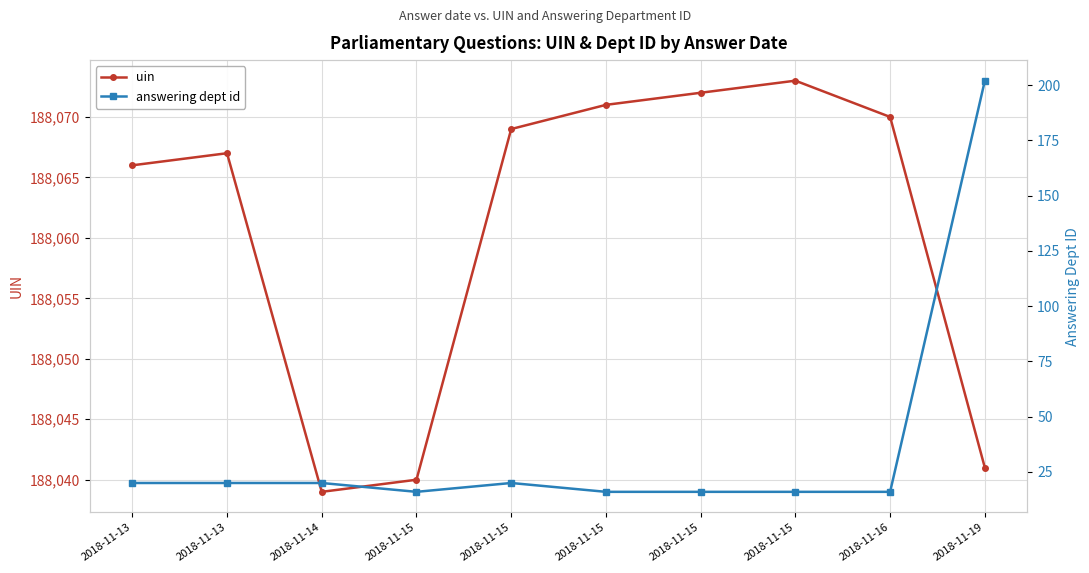

What is the highest value of the answering dept id series?

202